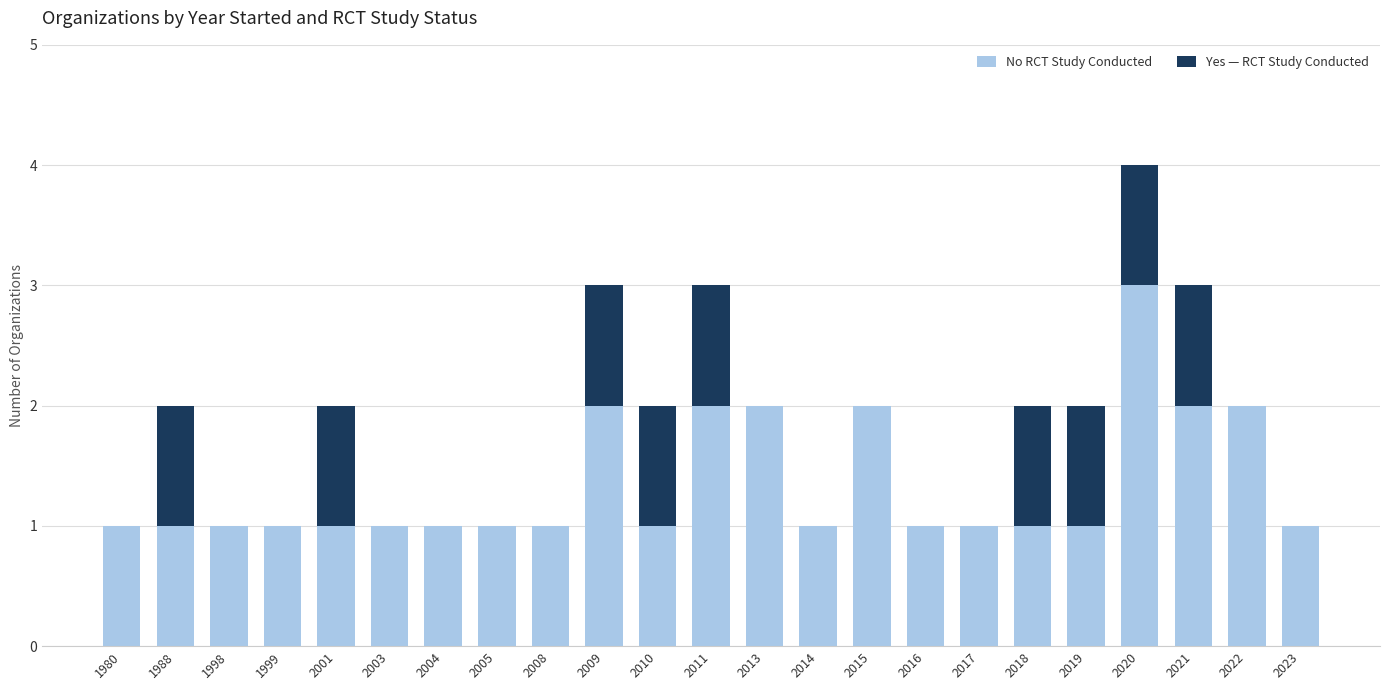

Is it true that No RCT Study Conducted equals 3 at 2013?

False